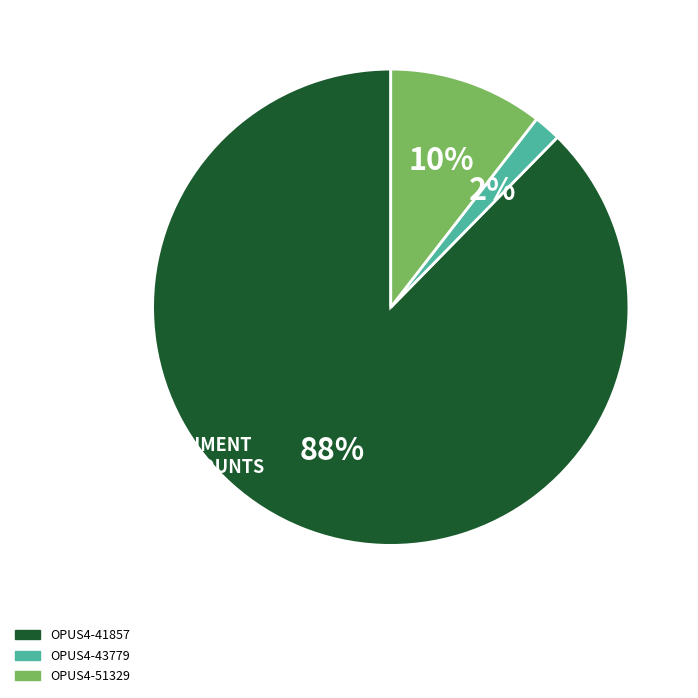

What is the smallest slice in the pie chart?

OPUS4-43779